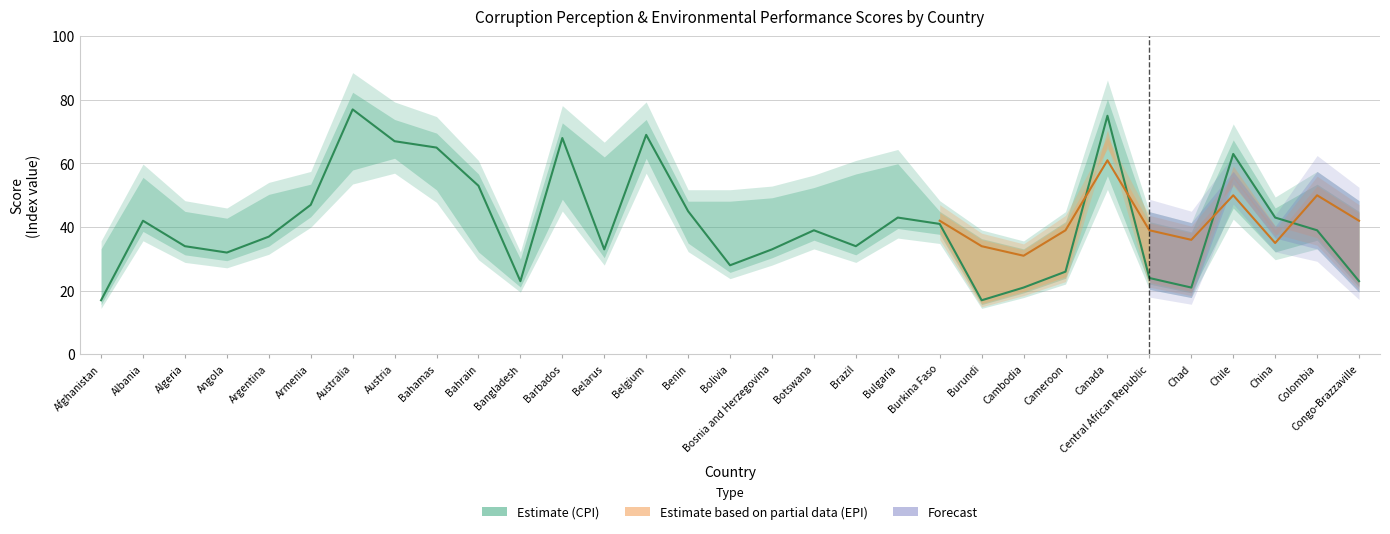

What is the change in value from Afghanistan to Burkina Faso?

+24